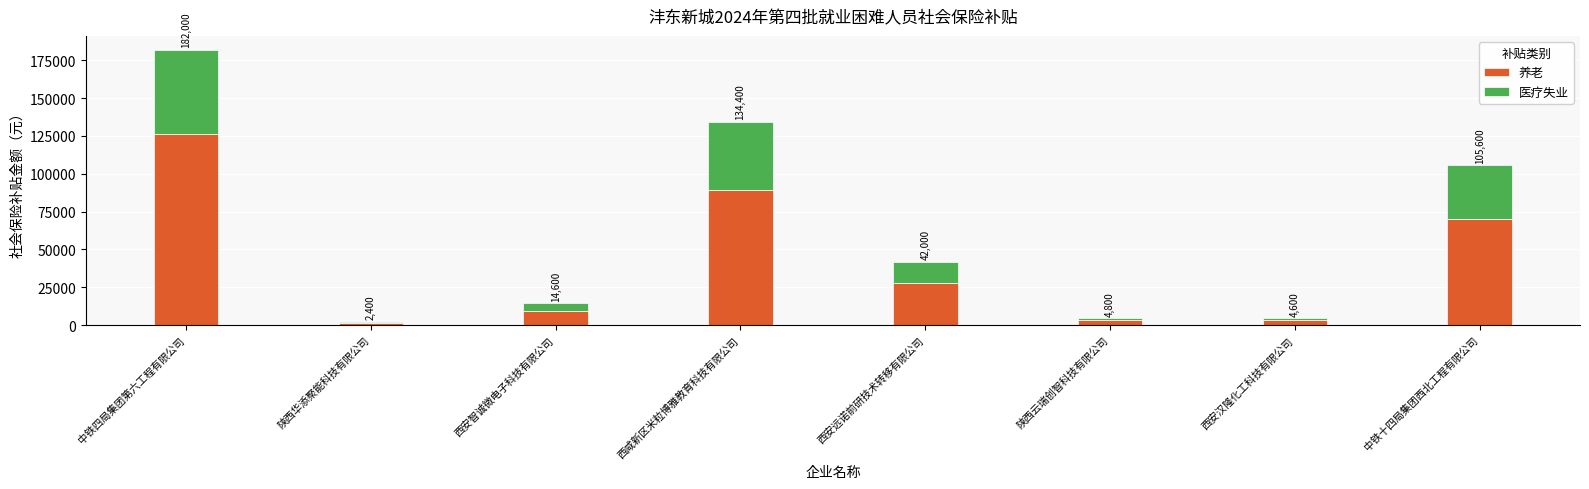

The 养老 series shows 3200 at 西安汉隆化工科技有限公司. True or false?

True